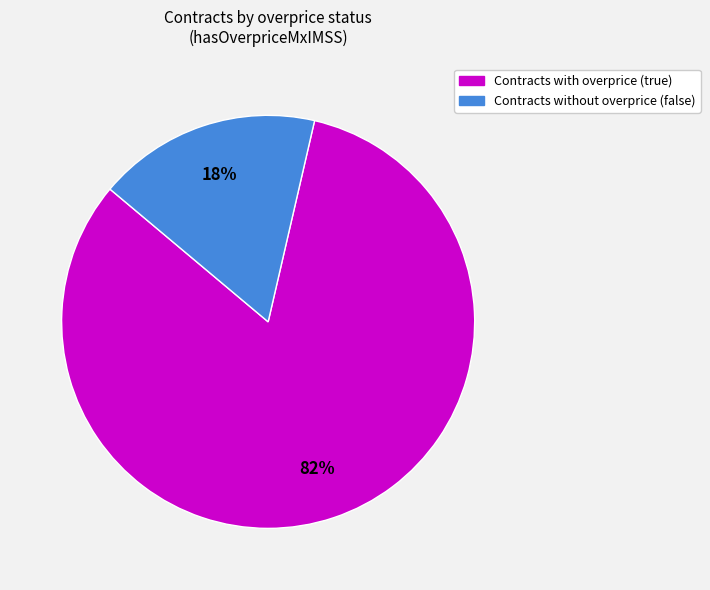

Is there a majority slice in this chart?

Yes